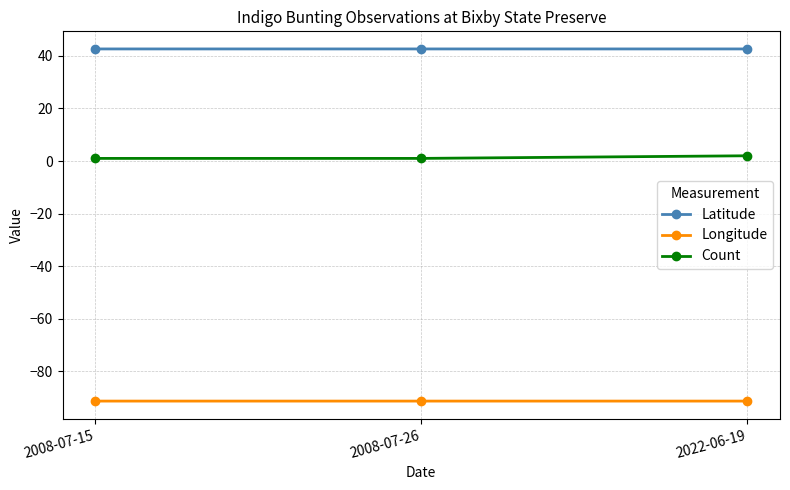

Is it true that Latitude equals 42.7 at 2008-07-26?

True